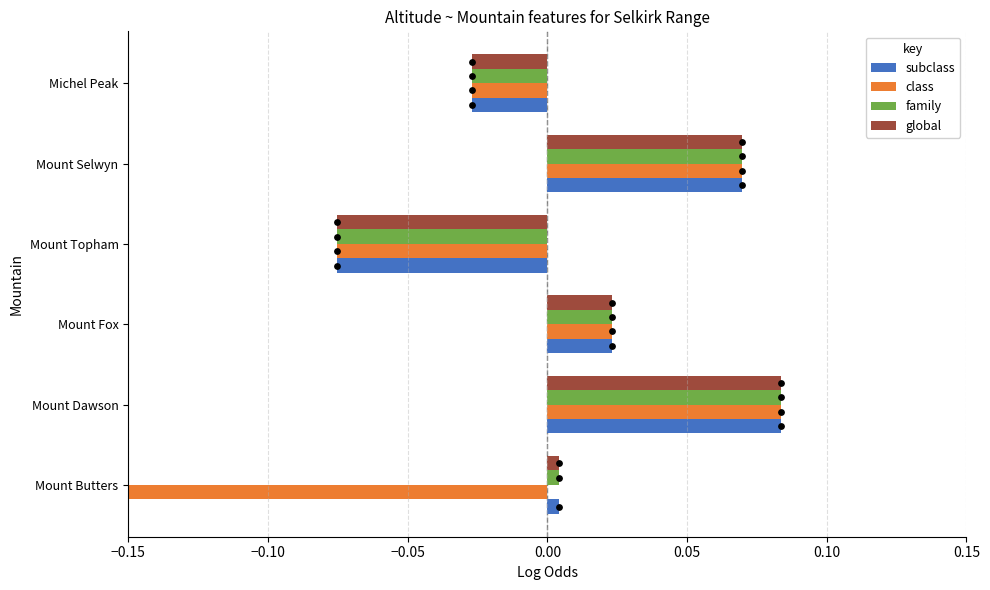

Is the value of global at Mount Fox greater than the value of class at Mount Topham?

Yes